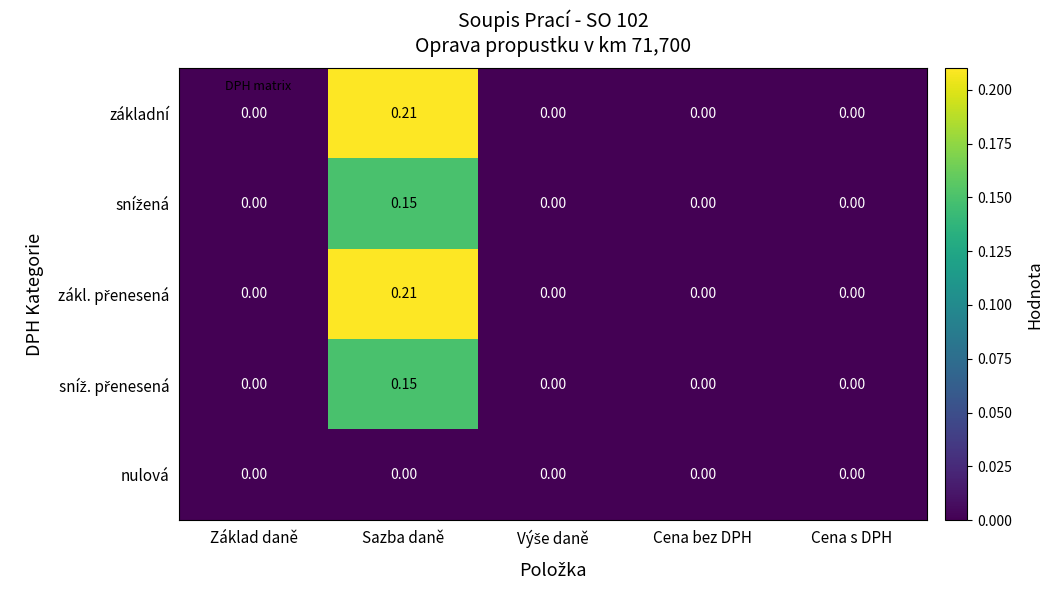

At which category is the sum across all series the highest?

Sazba daně